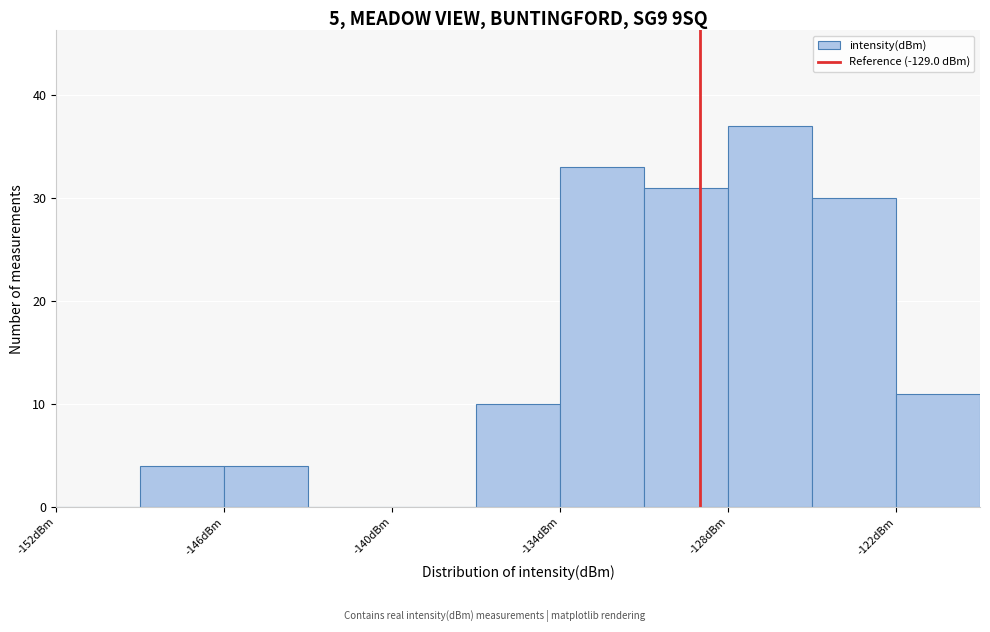

Around what value on the x-axis is the tallest bar? Give the approximate position of its centre, as read against the axis.

-126